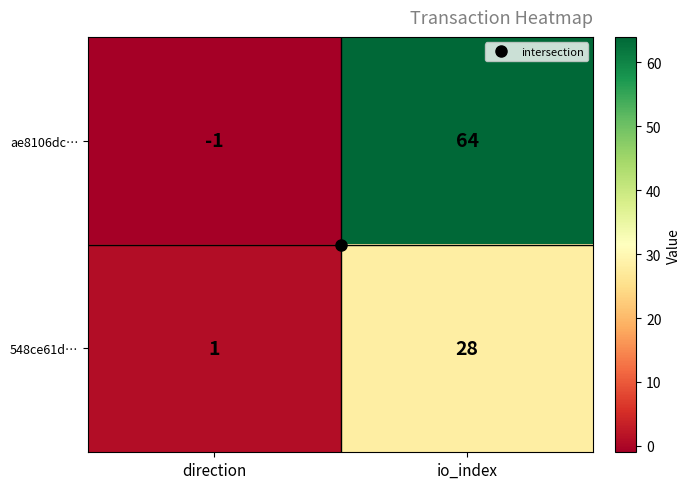

At direction, list the series in order from largest to smallest.

548ce61d…, ae8106dc…